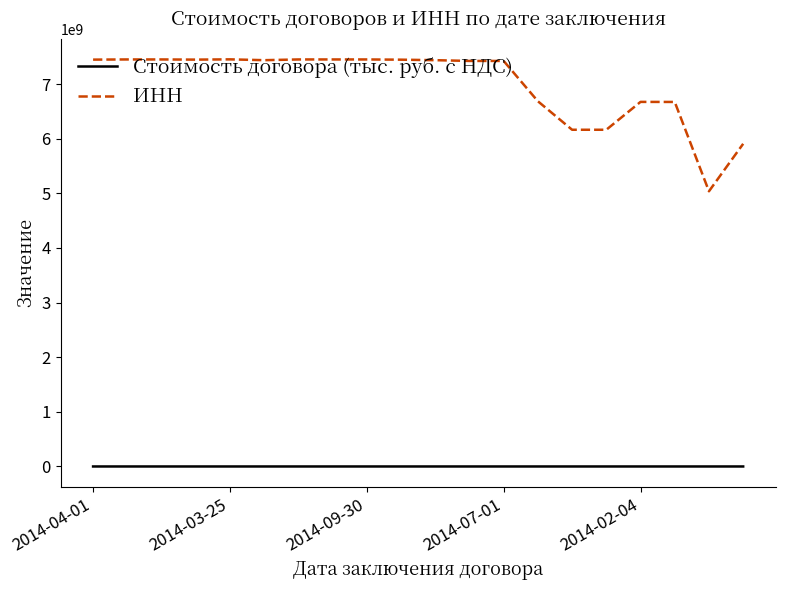

What is the highest value of the ИНН series?

7453069370.0